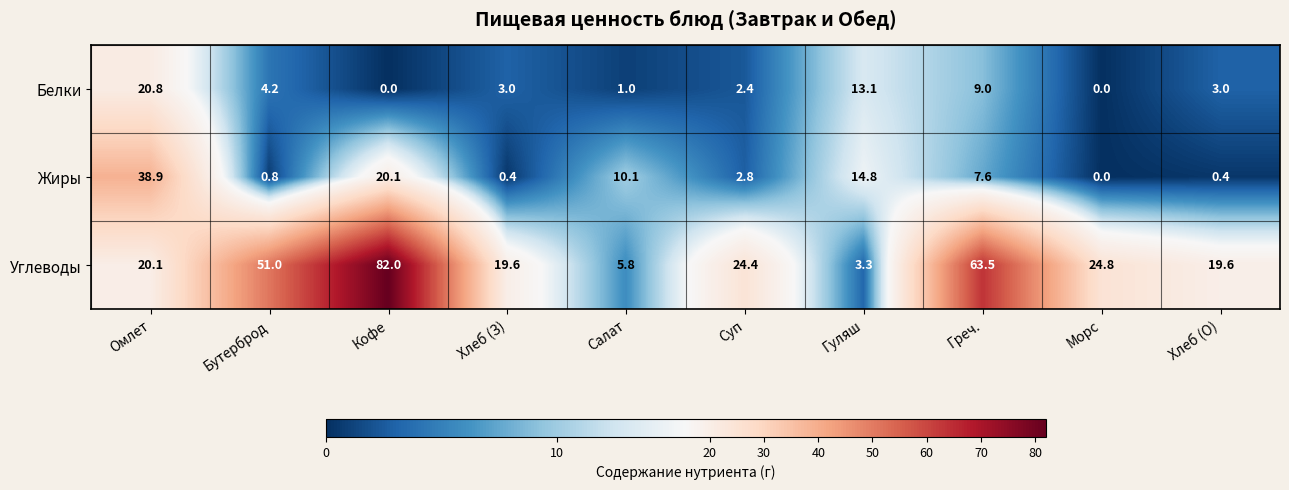

Between Хлеб (З) and Морс, which series saw the biggest shift?

Углеводы